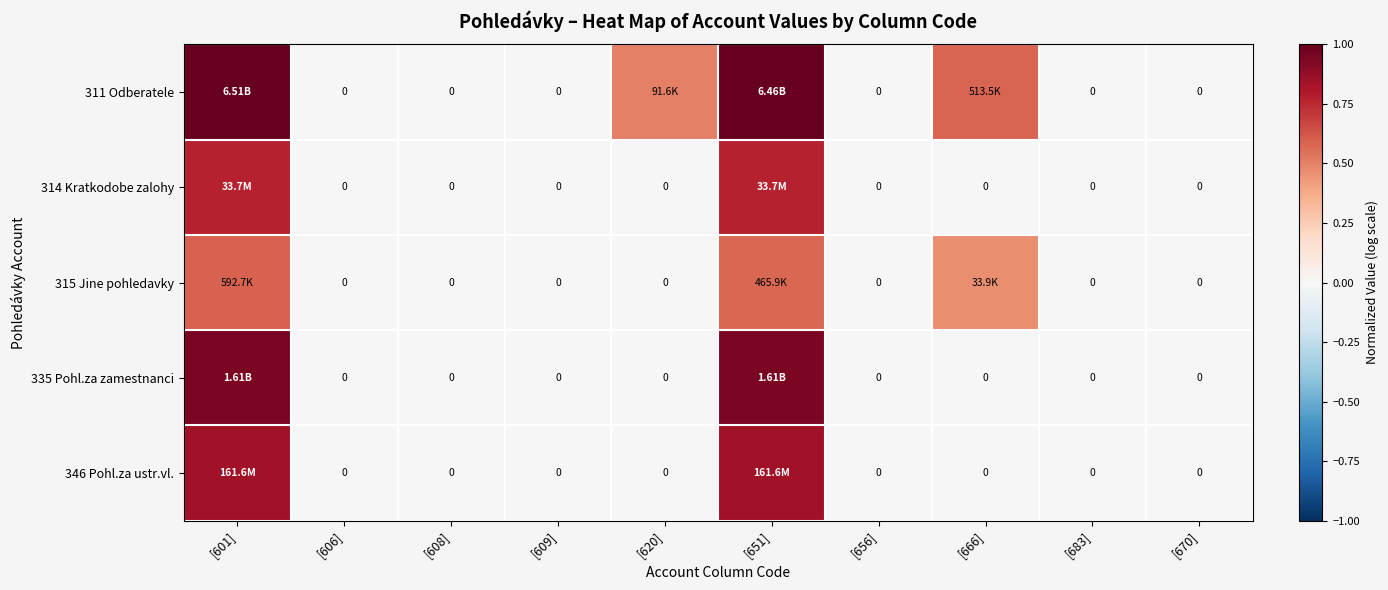

The 346 Pohl.za ustr.vl. series shows 0.3 at [666]. True or false?

False